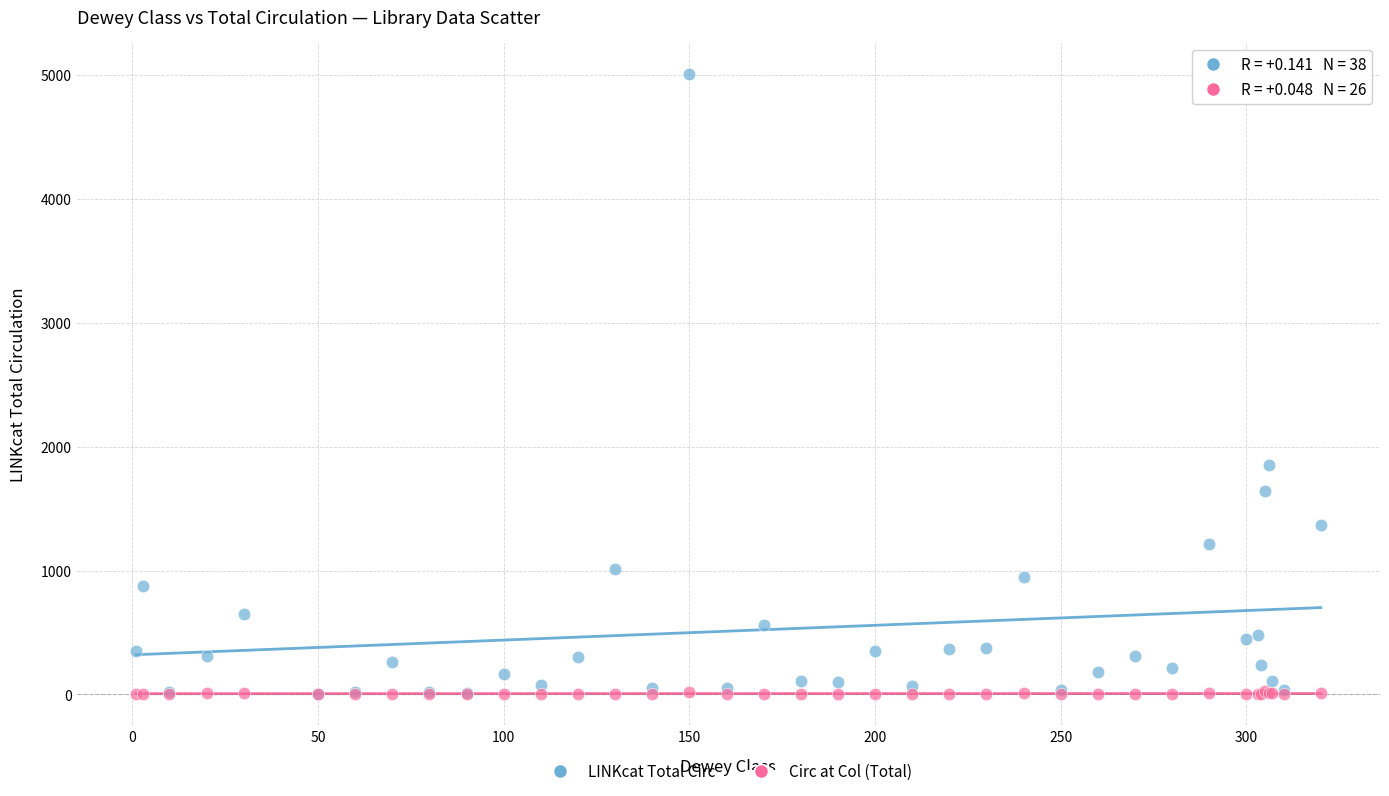

Which series reaches the maximum Y coordinate?

LINKcat Total Circ